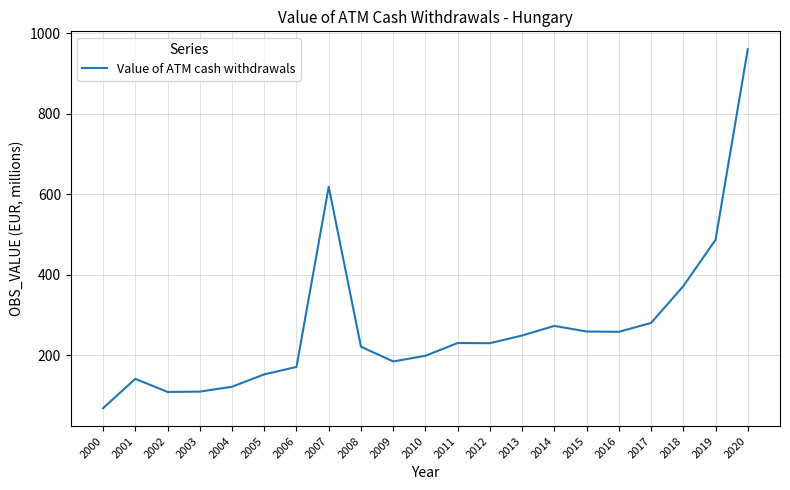

What is the maximum value shown in the chart?

960.1